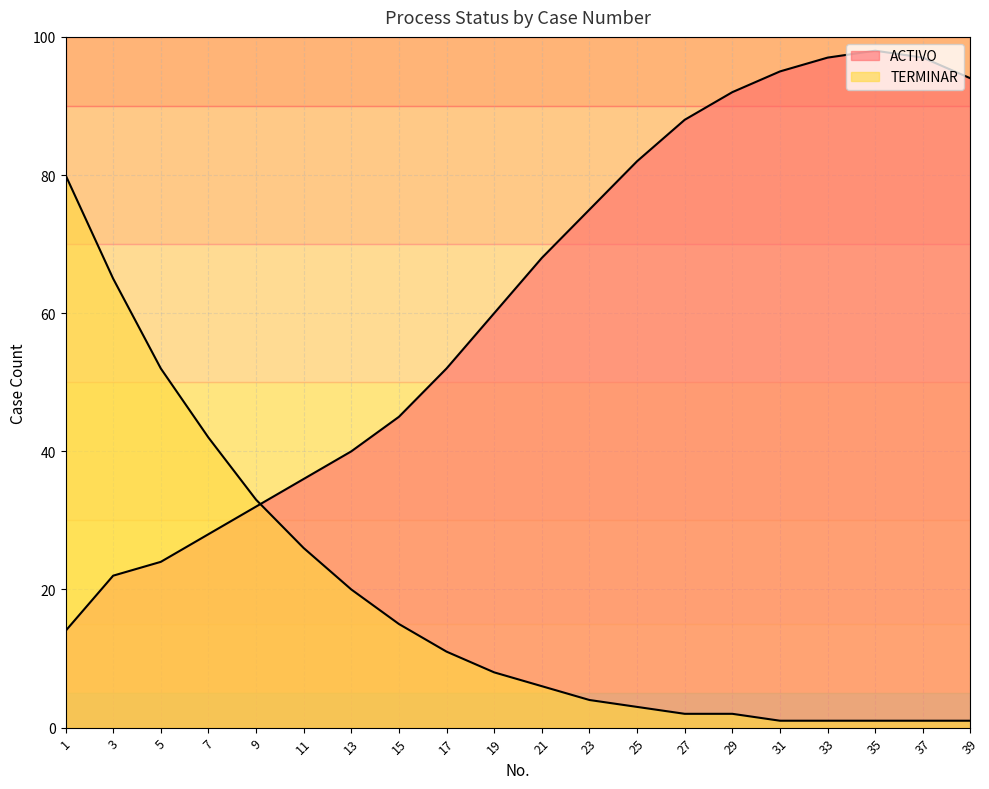

What is the value of the ACTIVO point at the 13th from the left?

82